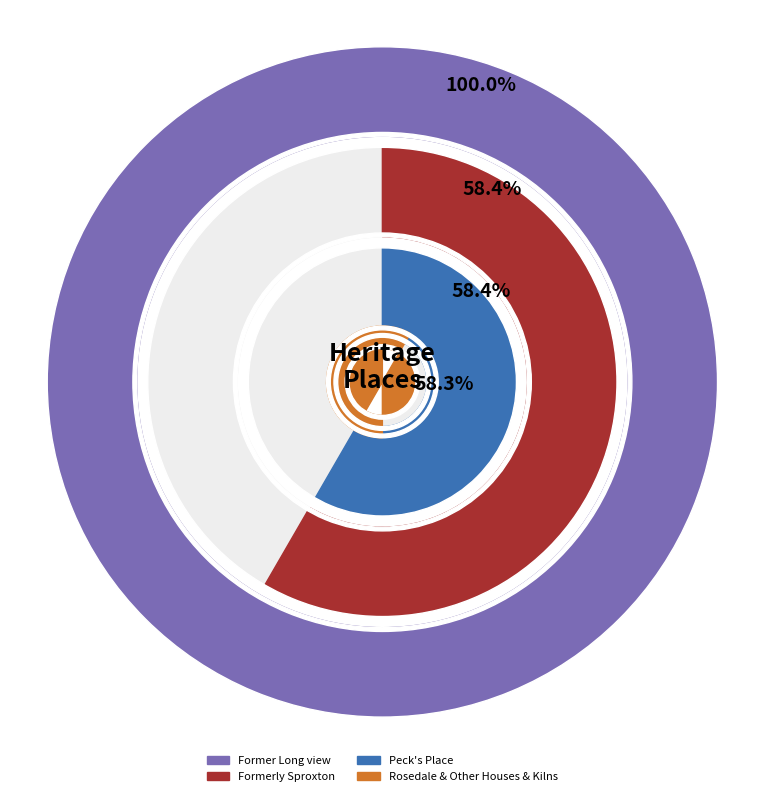

The Gairdner's Farmhouse slice represents 1% of the pie. True or false?

False